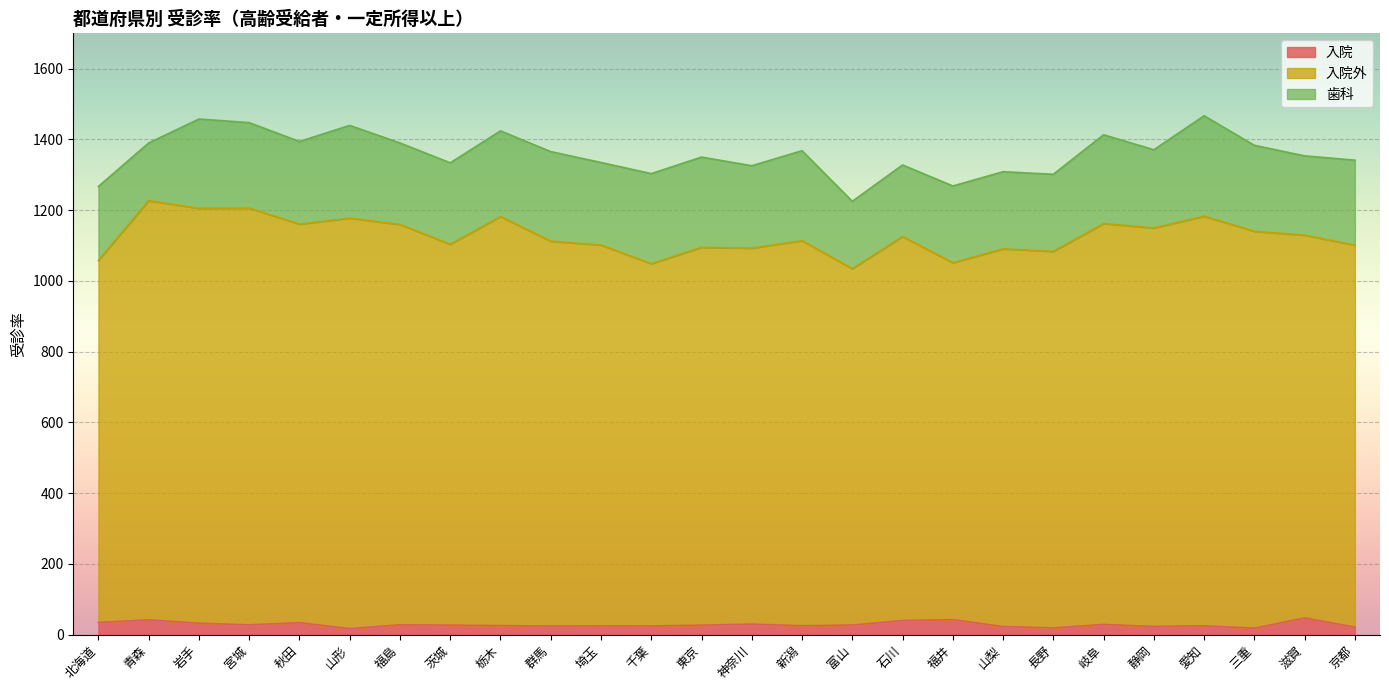

How many values in the 入院 series are below 26?

12